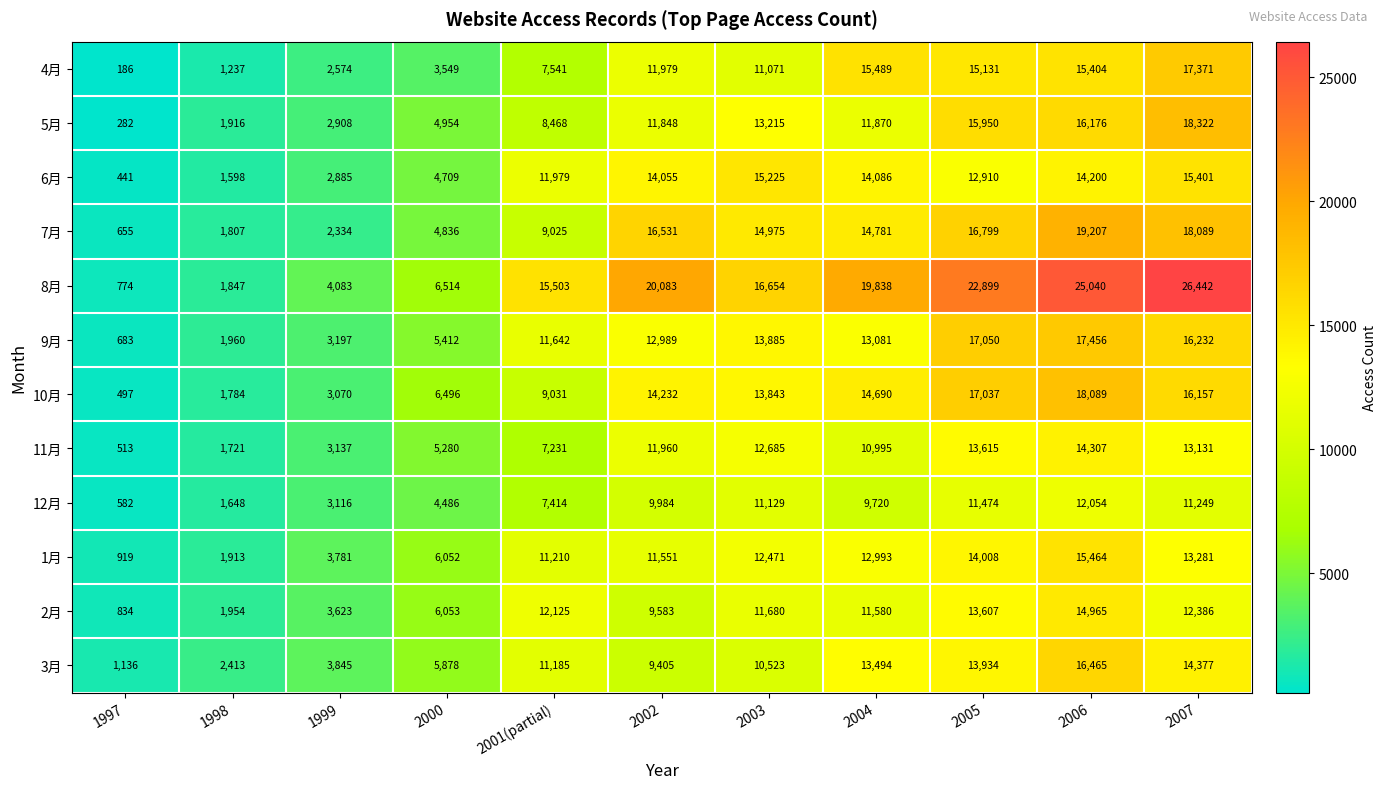

Which series has the largest total across all categories?

8月